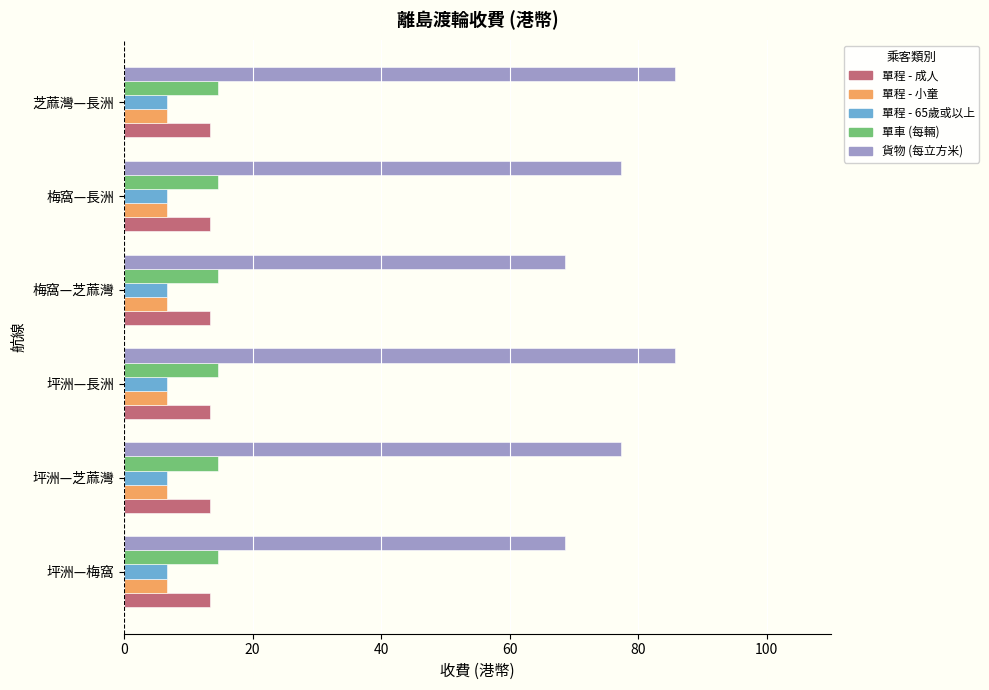

Is the value of 單程 - 成人 at 梅窩—長洲 greater than the value of 貨物 (每立方米) at 芝蔴灣—長洲?

No